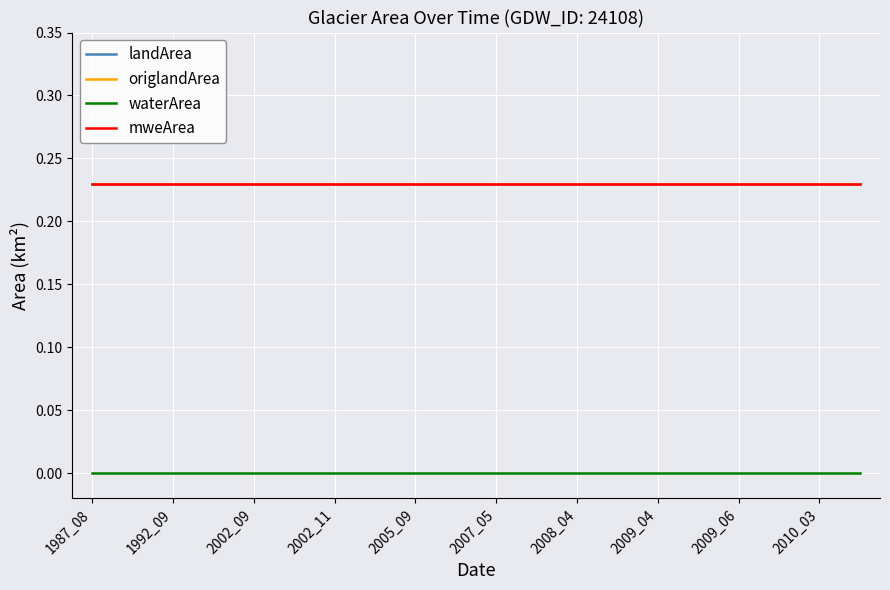

Does the chart display data point markers on the line(s)?

No